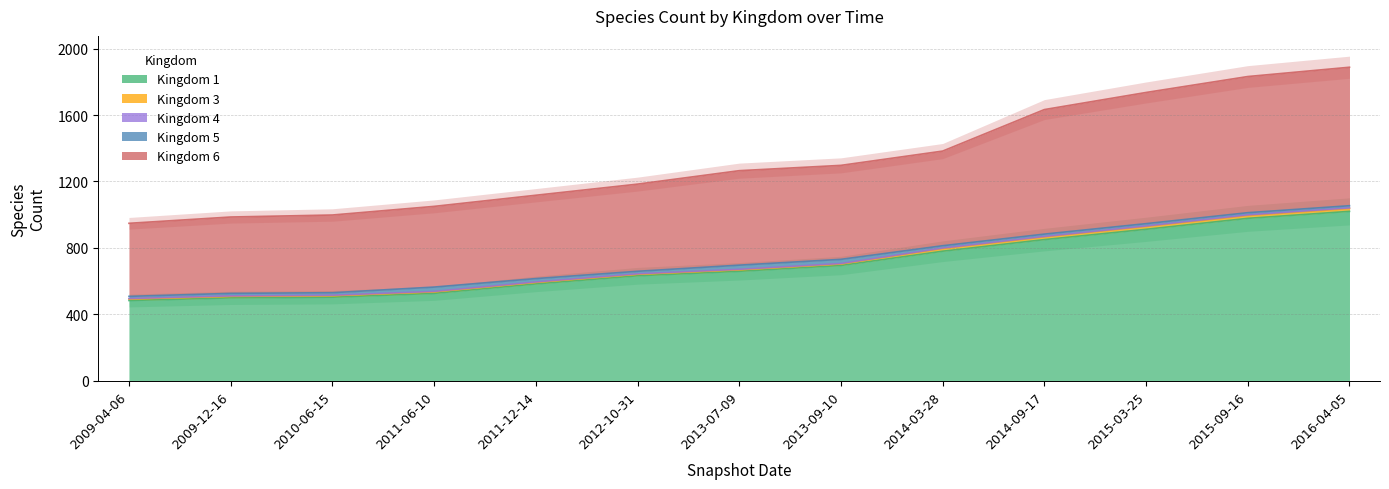

What is the minimum value shown in the chart?

3